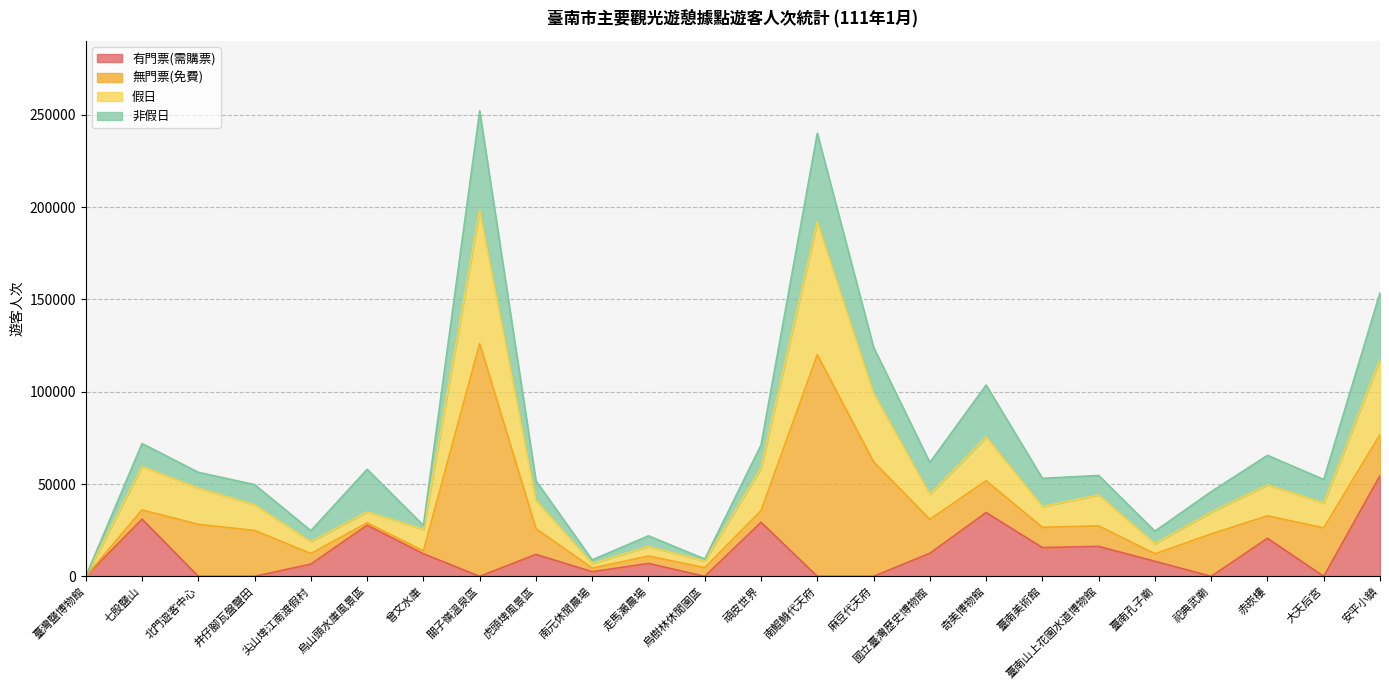

Reading right to left, transcribe all the data shown in this chart.

有門票(需購票): 安平小鎮=54528	大天后宮=0	赤崁樓=20605	祀典武廟=0	臺南孔子廟=8153	臺南山上花園水道博物館=16218	臺南美術館=15593	奇美博物館=34561	國立臺灣歷史博物館=12479	麻豆代天府=0	南鯤鯓代天府=0	頑皮世界=29269	烏樹林休閒園區=0	走馬瀨農場=6991	南元休閒農場=2511	虎頭埤風景區=11887	關子嶺溫泉區=0	曾文水庫=12224	烏山頭水庫風景區=27699	尖山埤江南渡假村=6642	井仔腳瓦盤鹽田=0	北門遊客中心=0	七股鹽山=30969	臺灣鹽博物館=0
假日: 安平小鎮=117470	大天后宮=39672	赤崁樓=49589	祀典武廟=34712	臺南孔子廟=17732	臺南山上花園水道博物館=44086	臺南美術館=37862	奇美博物館=75467	國立臺灣歷史博物館=44459	麻豆代天府=99269	南鯤鯓代天府=192000	頑皮世界=58720	烏樹林休閒園區=8346	走馬瀨農場=16151	南元休閒農場=6981	虎頭埤風景區=41056	關子嶺溫泉區=198242	曾文水庫=25418	烏山頭水庫風景區=34961	尖山埤江南渡假村=18781	井仔腳瓦盤鹽田=38747	北門遊客中心=47811	七股鹽山=59493	臺灣鹽博物館=0